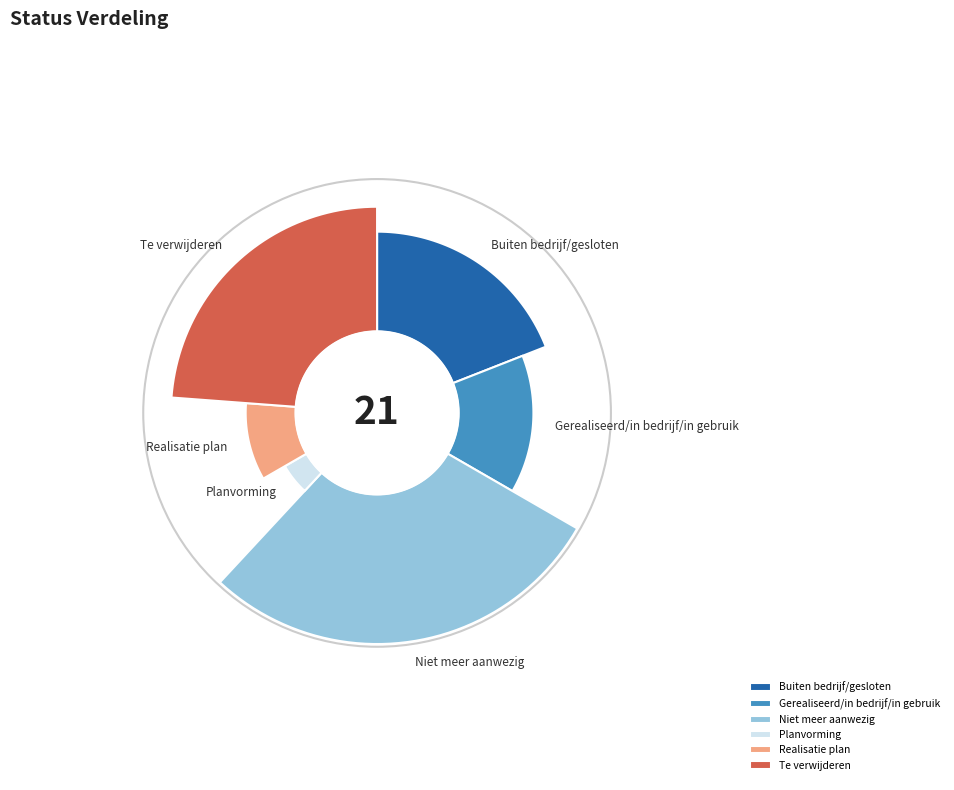

What percentage is the Planvorming slice, to the nearest percent?

5%